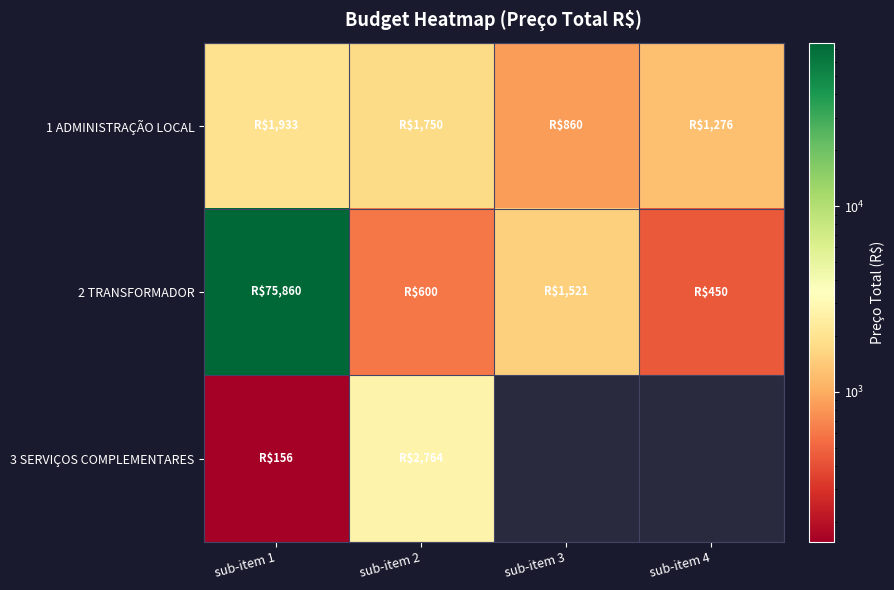

What is the difference between the highest and lowest values at sub-item 4?

826.3